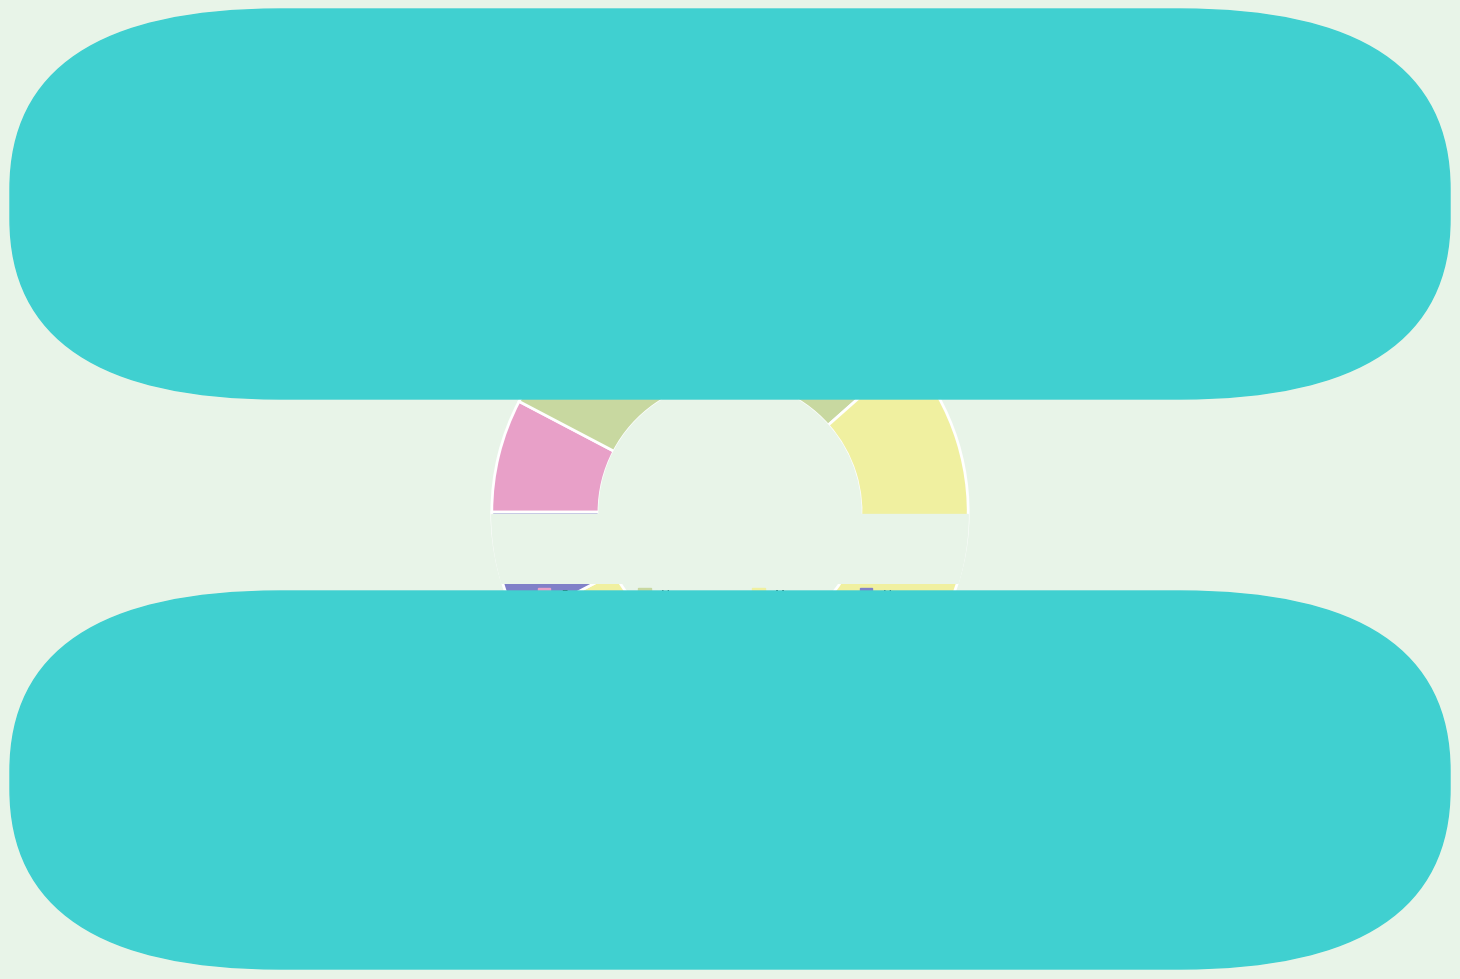

Which slice is the smallest?

Дневная